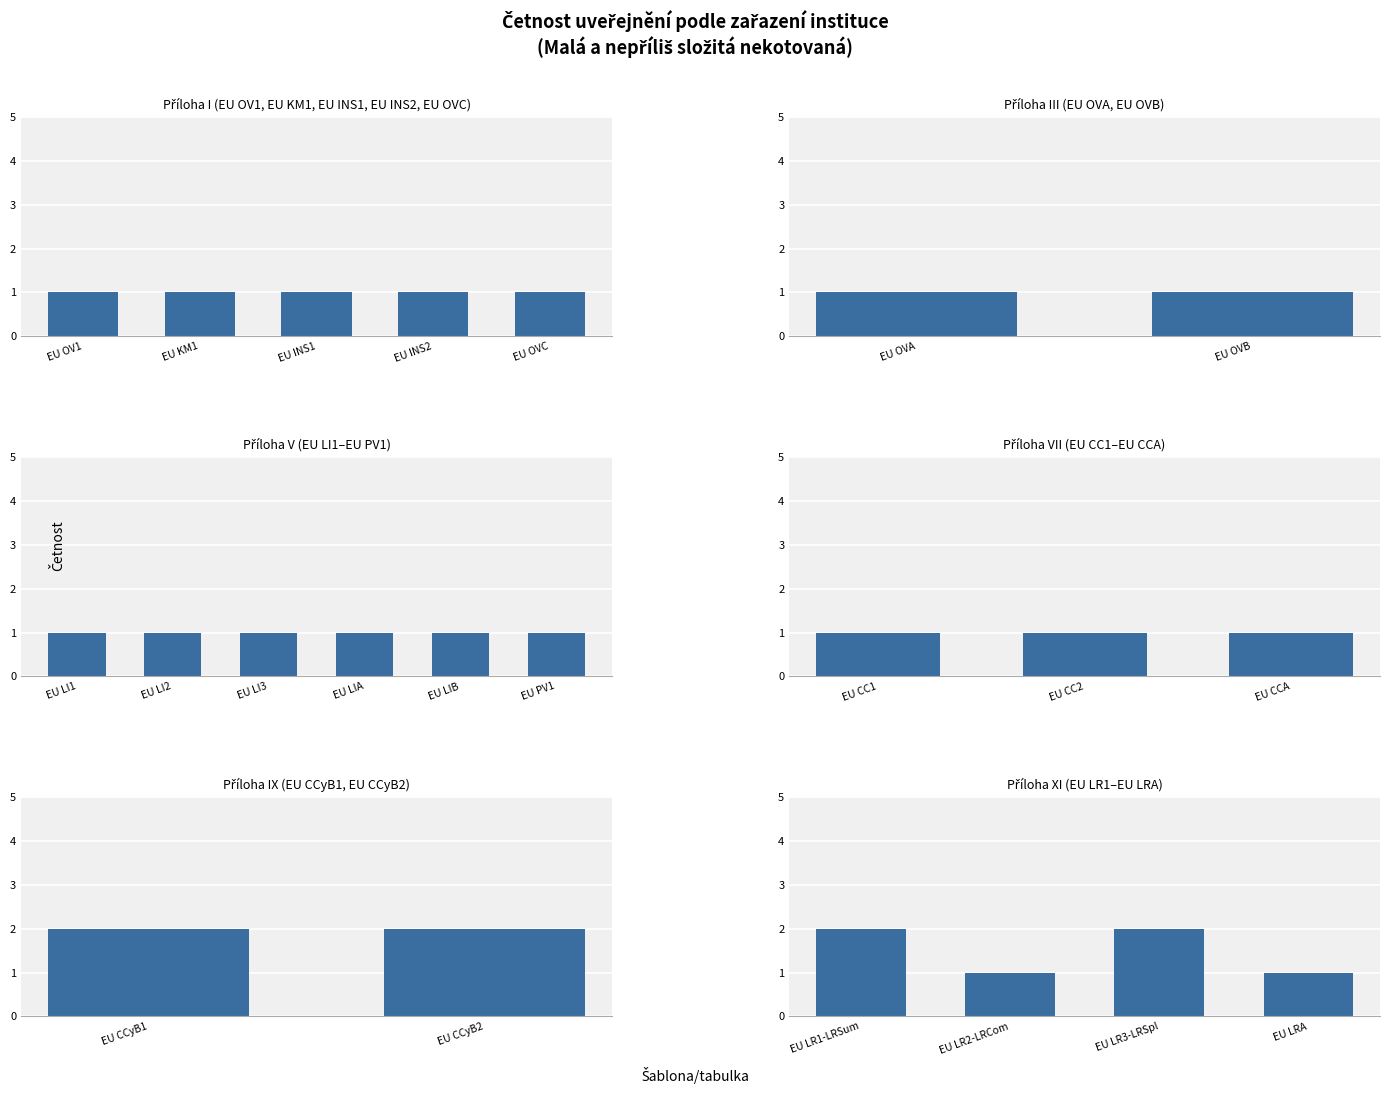

What is the difference between the second highest and minimum values?

1